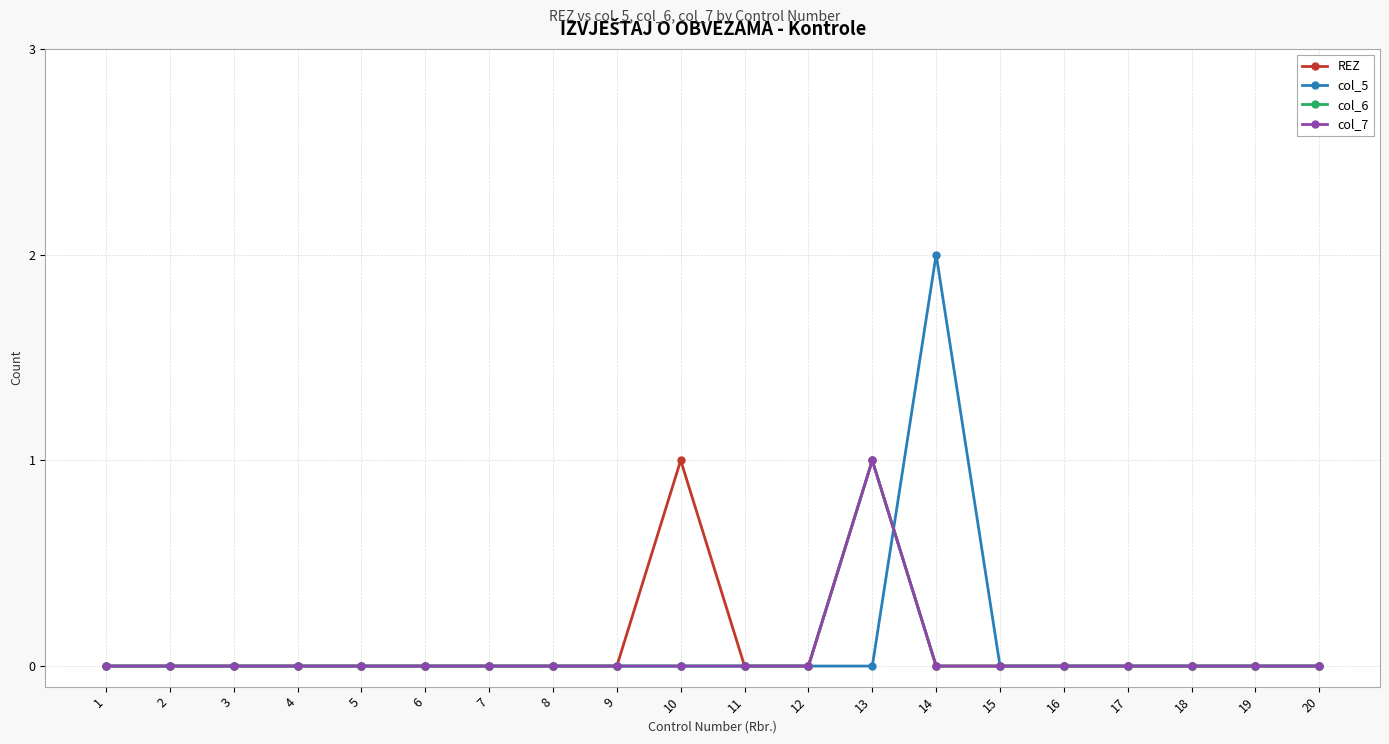

Which series ends up on top after the final intersection of col_5 and col_6?

col_5